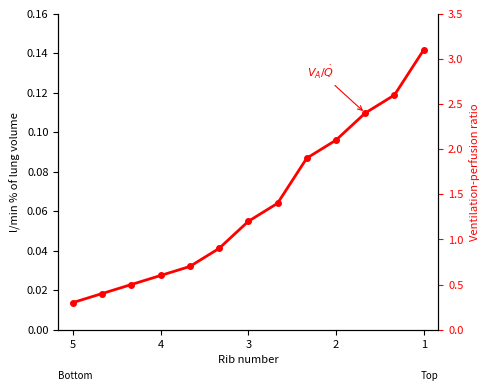

True or false: $V_A/\dot{Q}$ and Ventilation intersect in this chart.

False